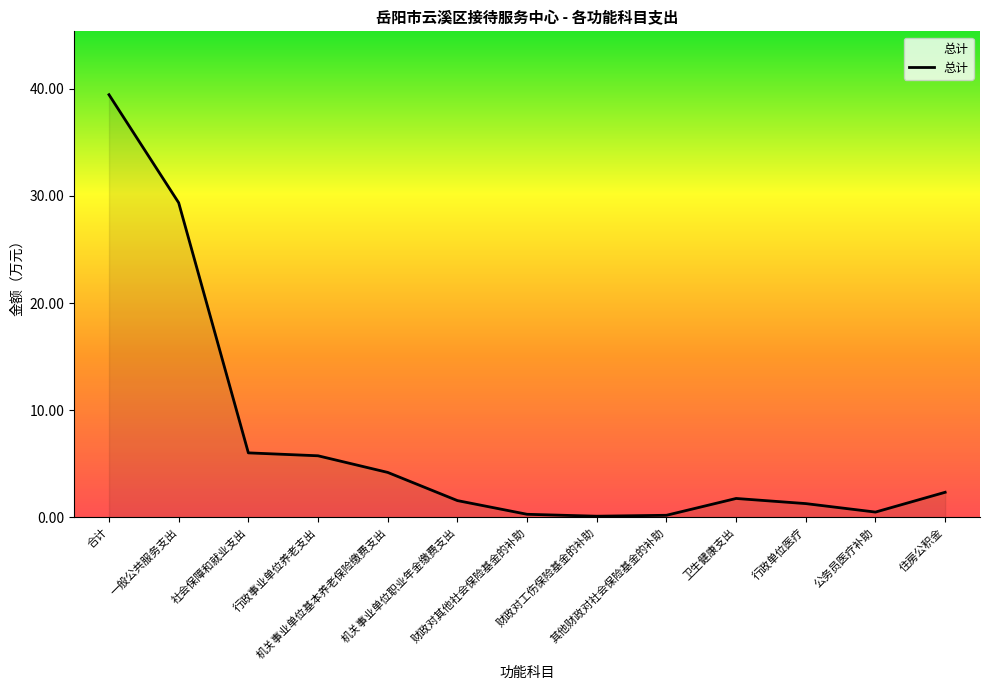

What is the sum of all values?

92.7